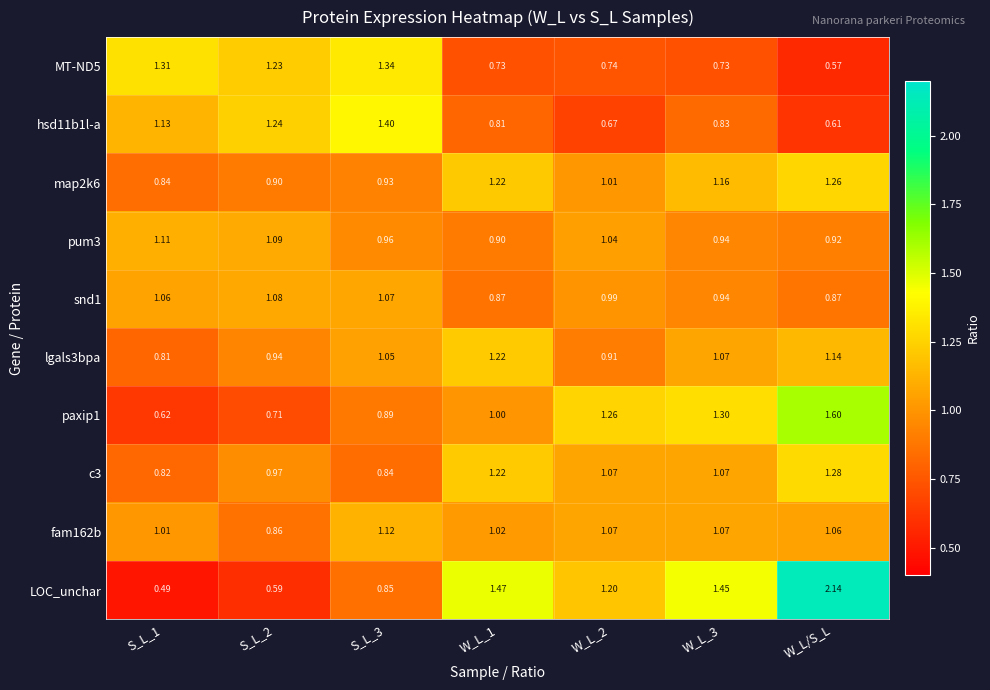

Between S_L_2 and W_L_2, which series saw the biggest shift?

LOC_unchar